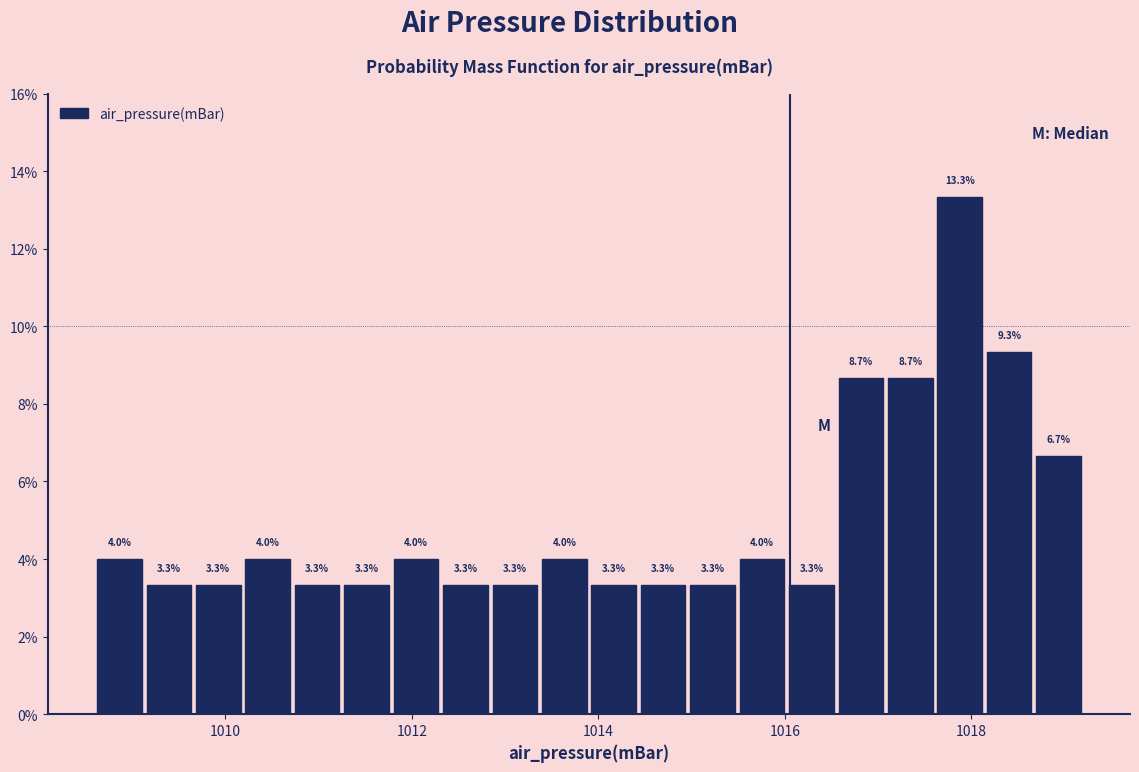

Around what value on the x-axis is the tallest bar? Give the approximate position of its centre, as read against the axis.

1017.8